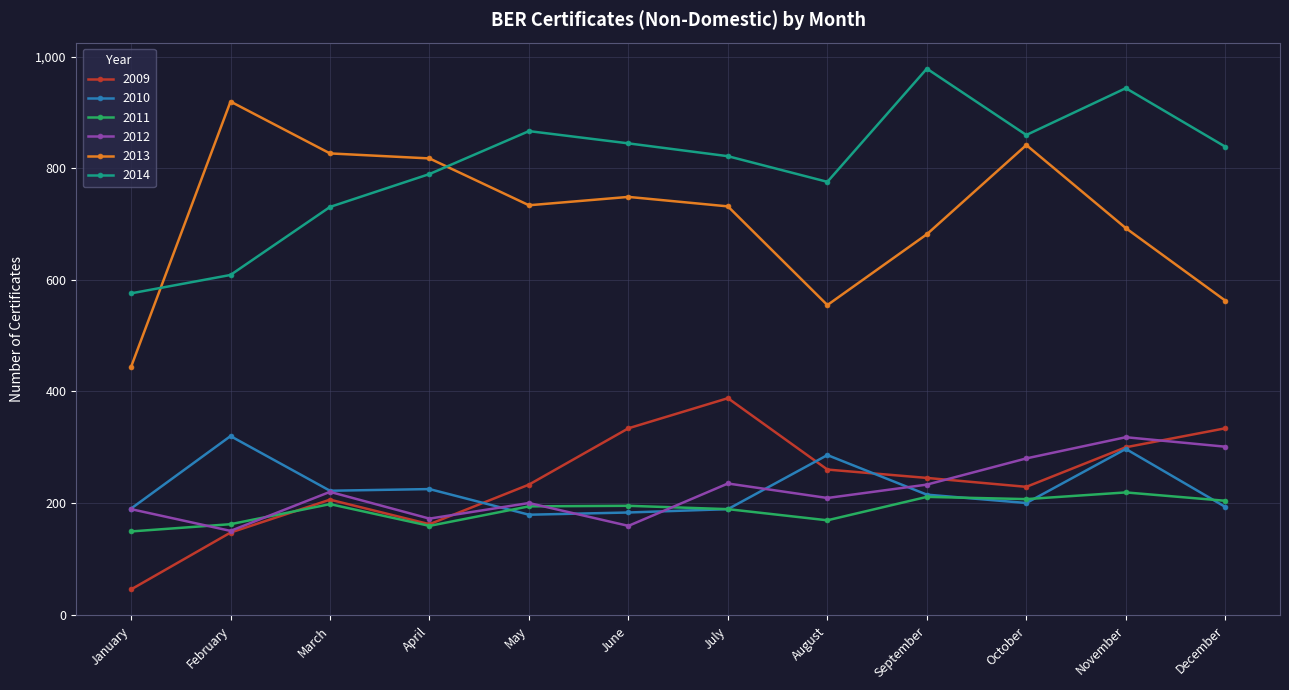

True or false: 2014 has a value of 1704 at September.

False